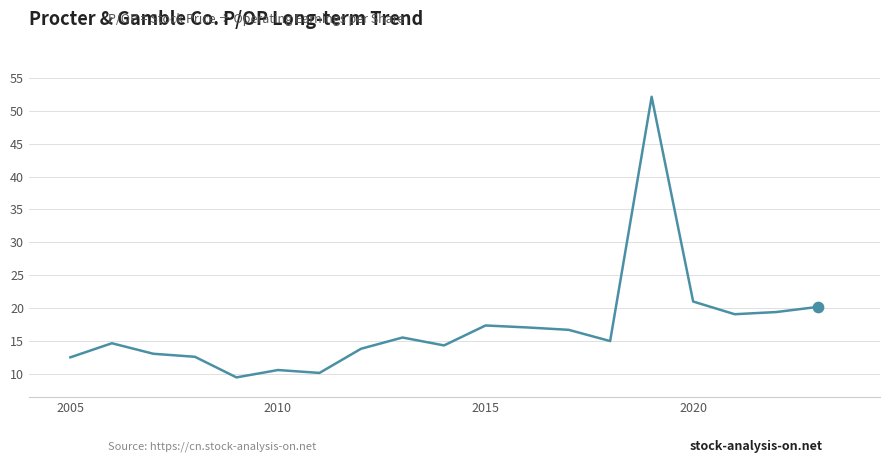

What is the minimum value shown in the chart?

9.5